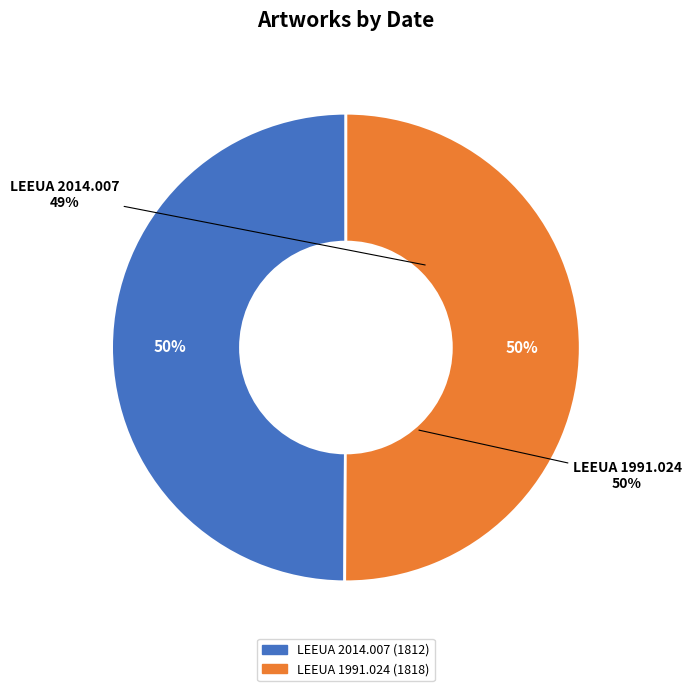

Combined, do LEEUA 2014.007 and LEEUA 1991.024 account for over 50%?

Yes